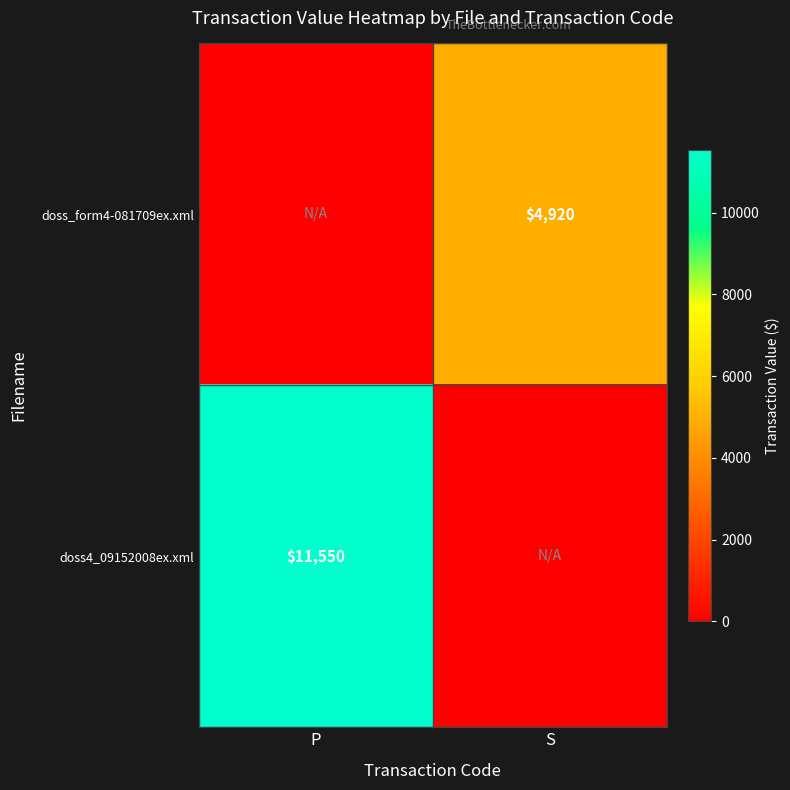

Is it true that doss_form4-081709ex.xml equals 4920 at S?

True